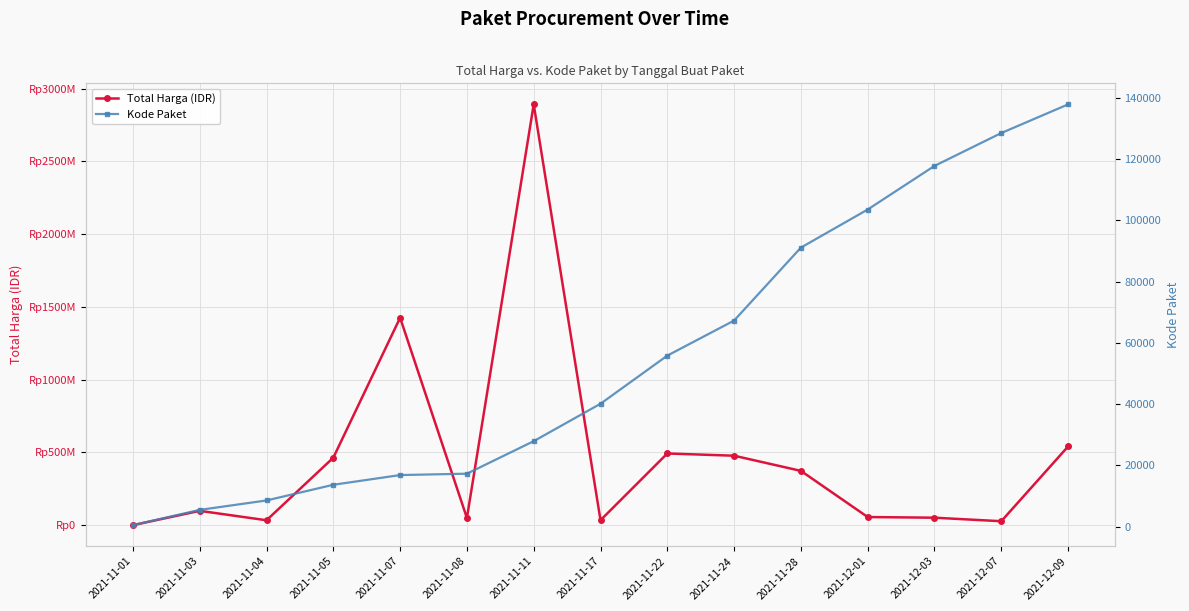

Where is Total Harga (IDR) nearest to the value 1446227800?

2021-11-07